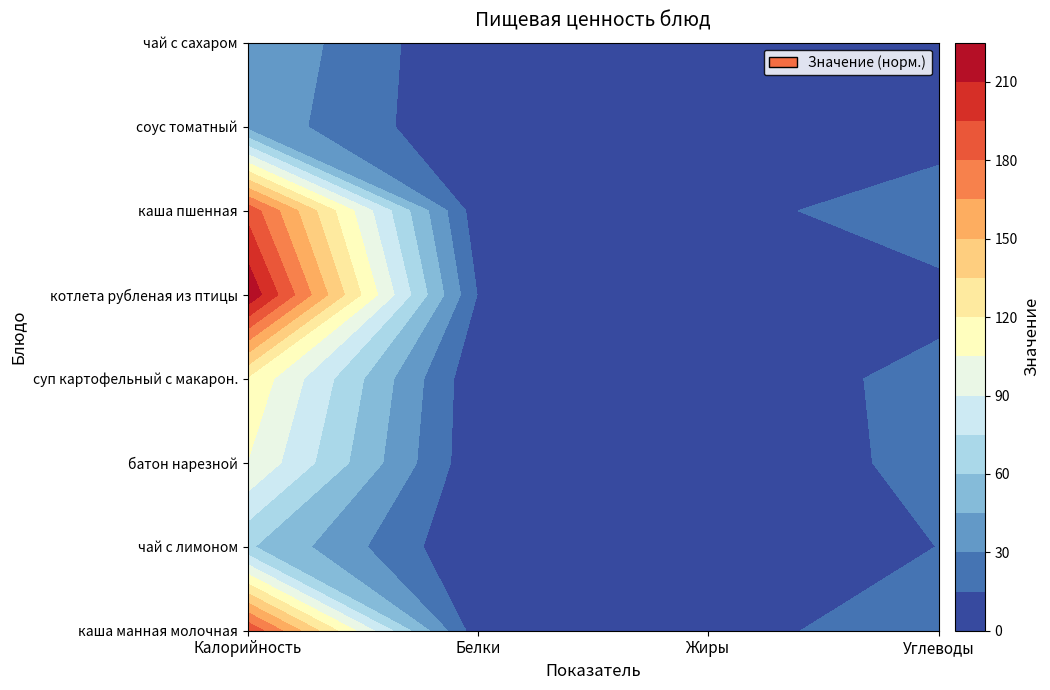

What is the sum of the батон нарезной values at Жиры and Белки?

4.2